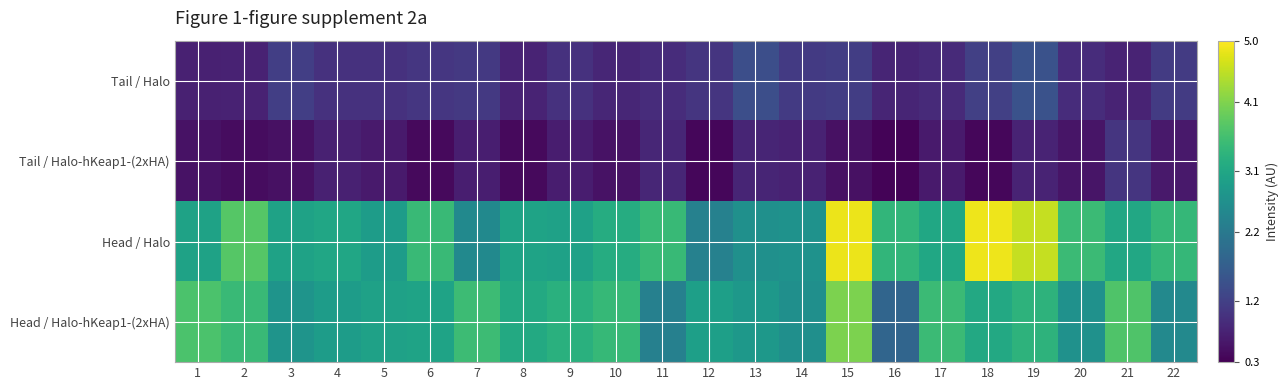

Reading left to right, list all the values displayed in this chart.

Tail / Halo: 1=0.7	2=0.7	3=1.2	4=1.0	5=1.0	6=1.1	7=1.1	8=0.8	9=1.0	10=0.8	11=0.9	12=1.0	13=1.4	14=1.1	15=1.2	16=0.8	17=0.9	18=1.2	19=1.5	20=0.9	21=0.8	22=1.1
Tail / Halo-hKeap1-(2xHA): 1=0.5	2=0.5	3=0.5	4=0.7	5=0.6	6=0.4	7=0.7	8=0.4	9=0.7	10=0.5	11=0.8	12=0.4	13=0.8	14=0.7	15=0.5	16=0.4	17=0.6	18=0.4	19=0.8	20=0.6	21=1.0	22=0.6
Head / Halo: 1=3.0	2=3.8	3=3.0	4=3.1	5=2.9	6=3.5	7=2.5	8=3.0	9=3.0	10=3.2	11=3.5	12=2.4	13=2.7	14=2.7	15=4.9	16=3.4	17=3.1	18=4.9	19=4.6	20=3.5	21=3.1	22=3.4
Head / Halo-hKeap1-(2xHA): 1=3.7	2=3.5	3=2.7	4=2.9	5=3.0	6=3.0	7=3.5	8=3.2	9=3.3	10=3.4	11=2.3	12=3.0	13=2.8	14=2.6	15=4.1	16=1.8	17=3.5	18=3.1	19=3.3	20=2.7	21=3.7	22=2.5